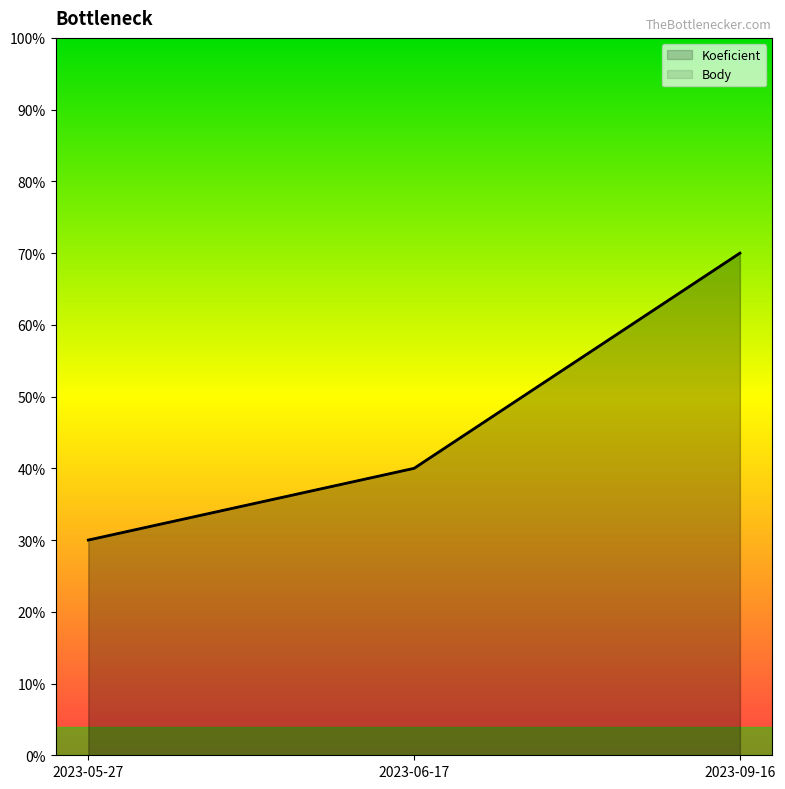

Reading left to right, extract all data points from this chart.

Koeficient: 0.3	0.4	0.7
Body: 0.3	0.4	0.7